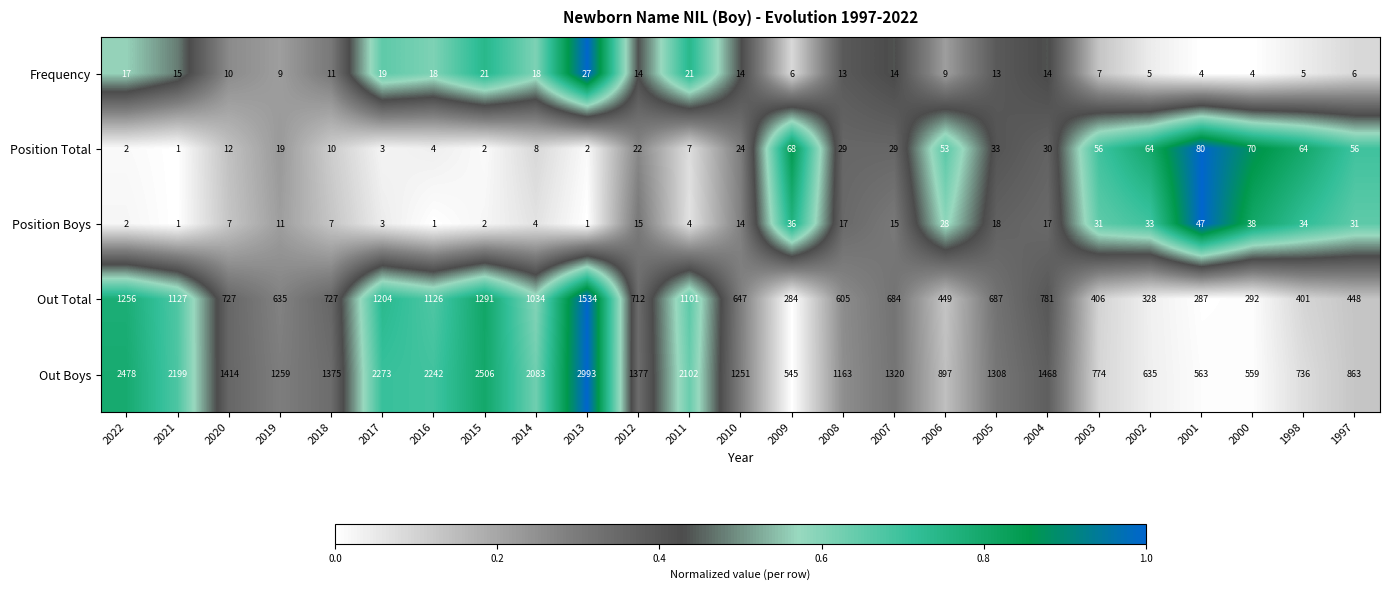

What is the spread (max minus min) of values at 1997?

857